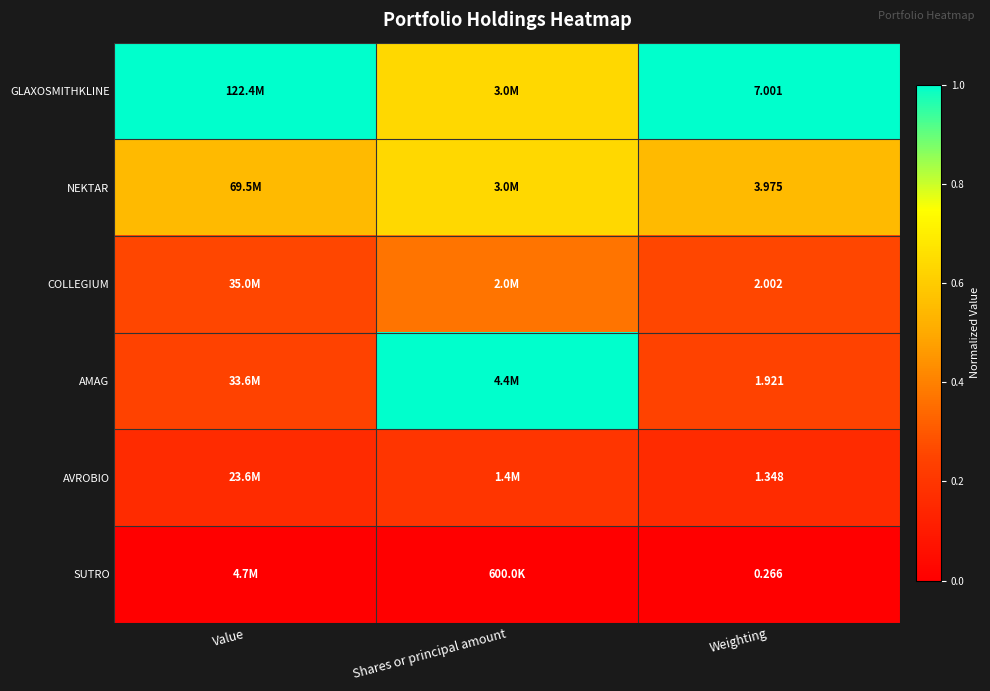

Rank the series at Weighting from highest to lowest value.

GLAXOSMITHKLINE, NEKTAR, COLLEGIUM, AMAG, AVROBIO, SUTRO